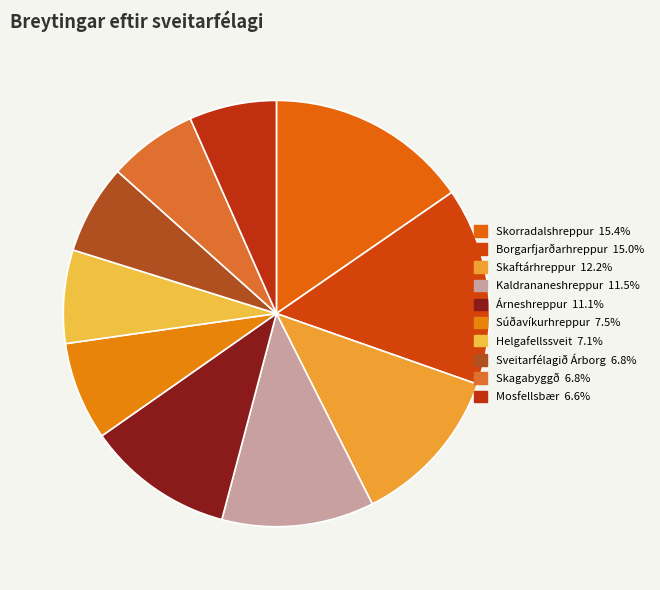

Combined, what portion of the pie is Skorradalshreppur and Skaftárhreppur?

27.6%